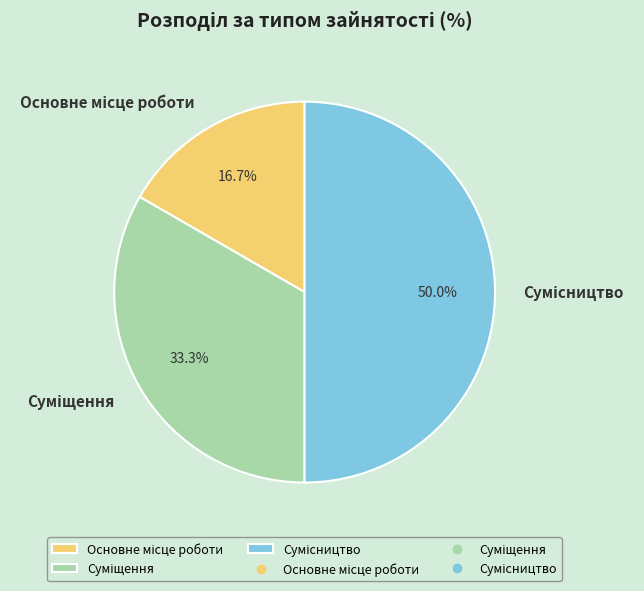

Which category has the smallest portion of the pie?

Основне місце роботи